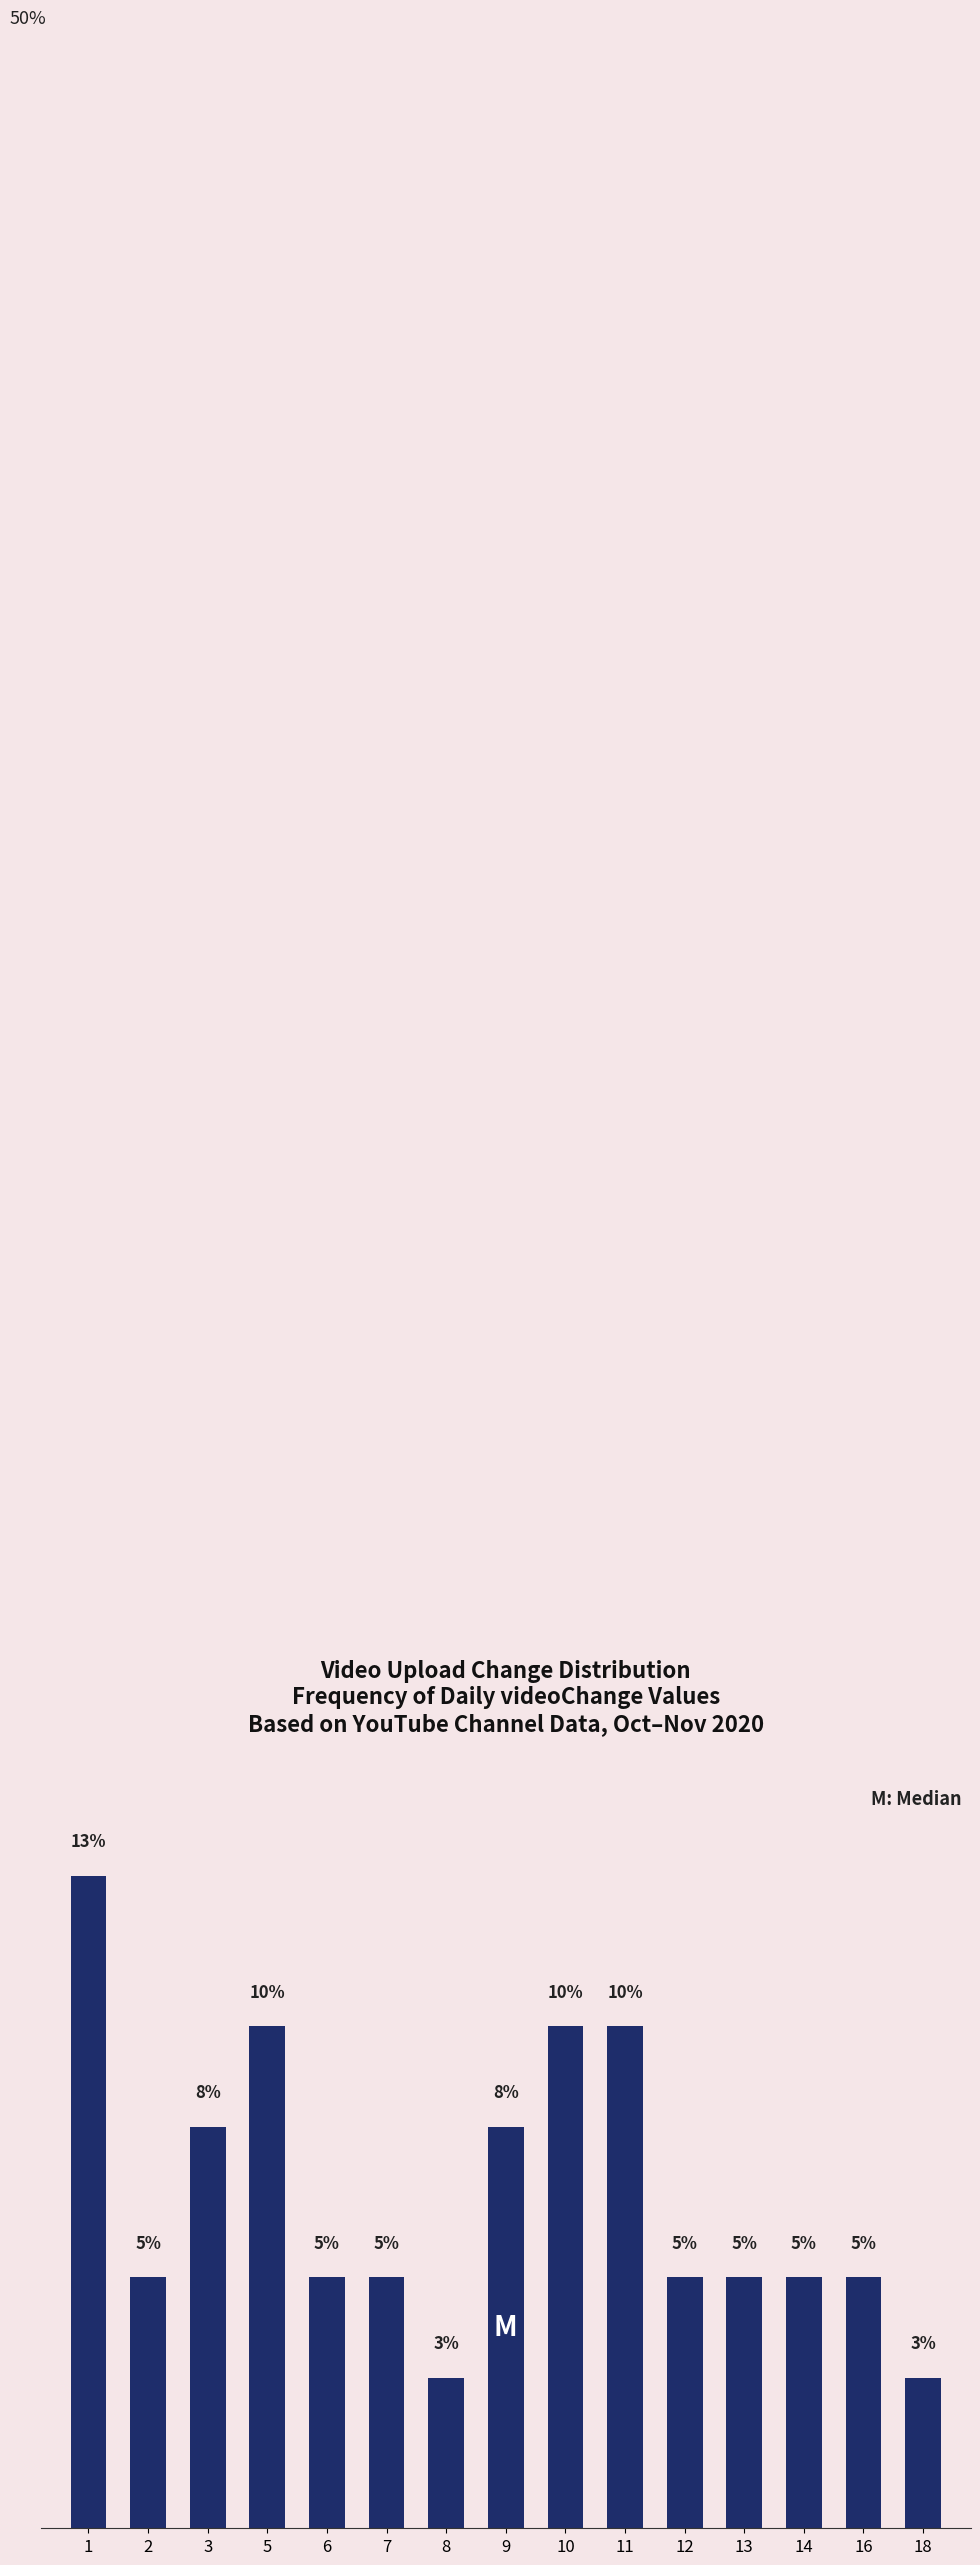

What is the difference between the maximum and second lowest values?

10